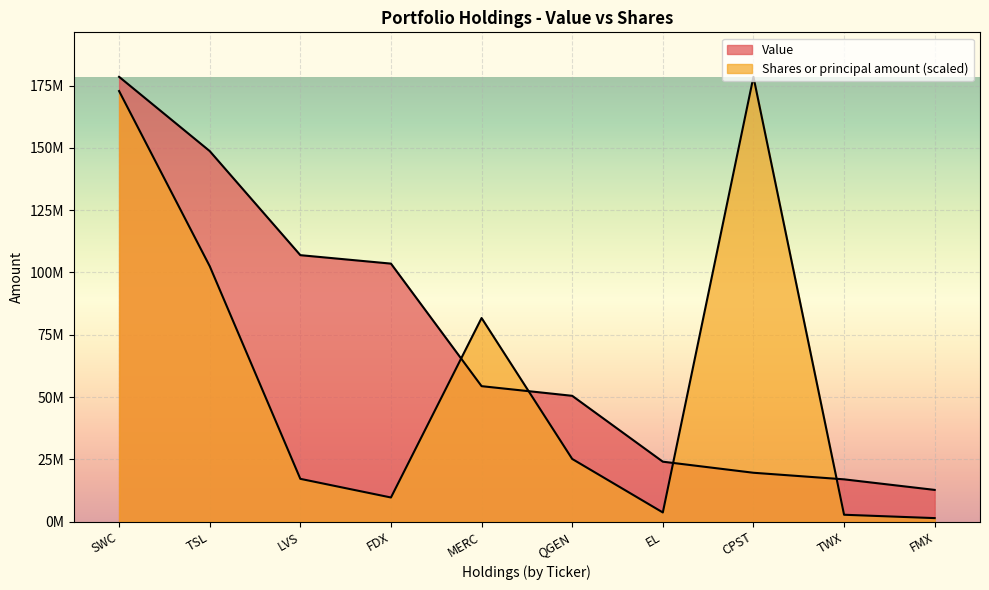

At which category does the chart reach its peak across all series?

SWC